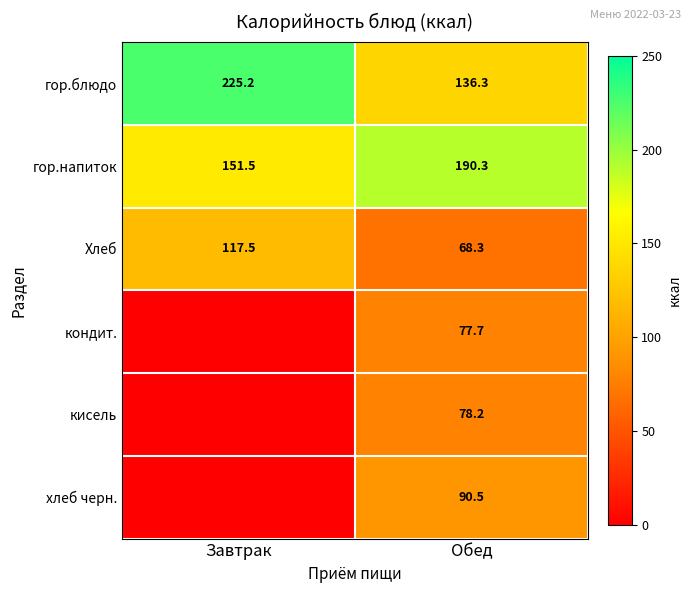

Is it true that гор.блюдо equals 364.1 at Завтрак?

False